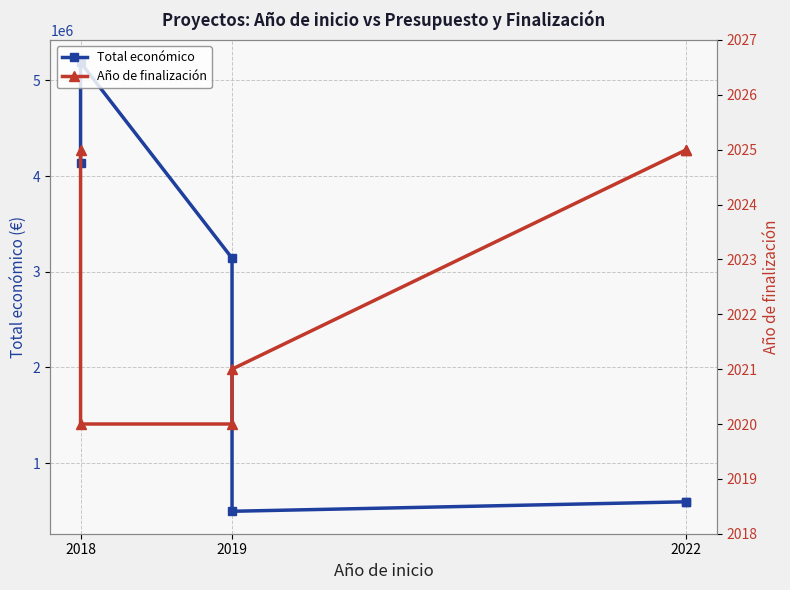

Read the Año de finalización value at 2019.

2021.0